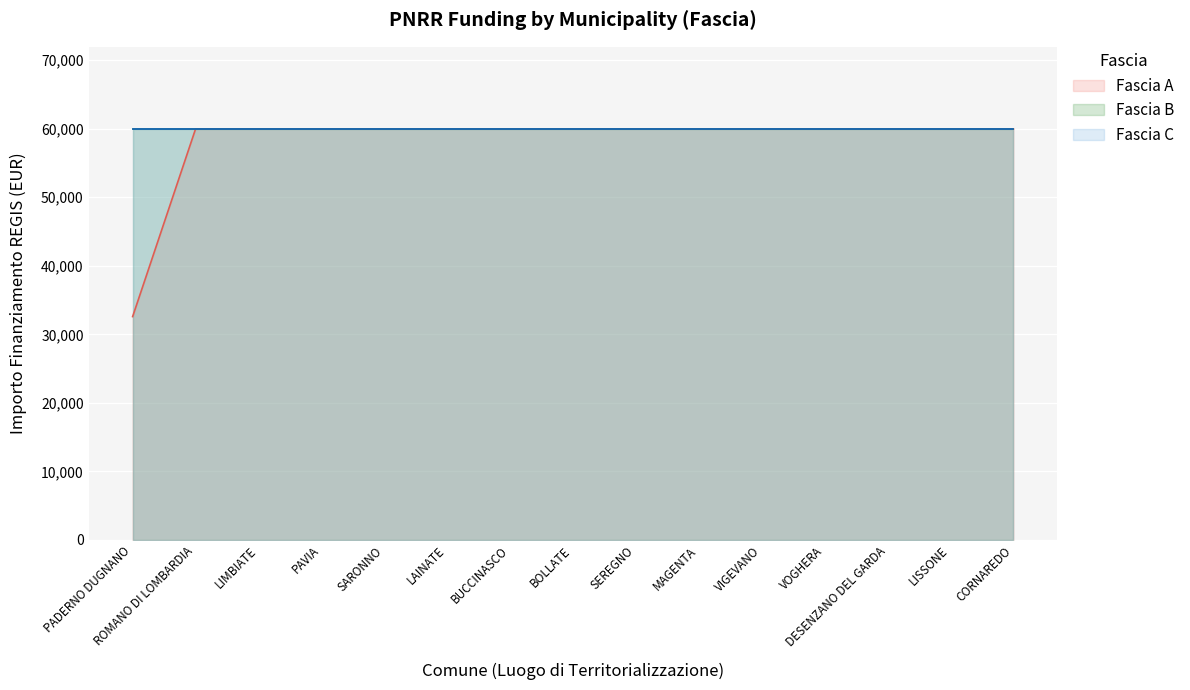

True or false: Fascia B has more than 2 points higher than both neighbors.

False